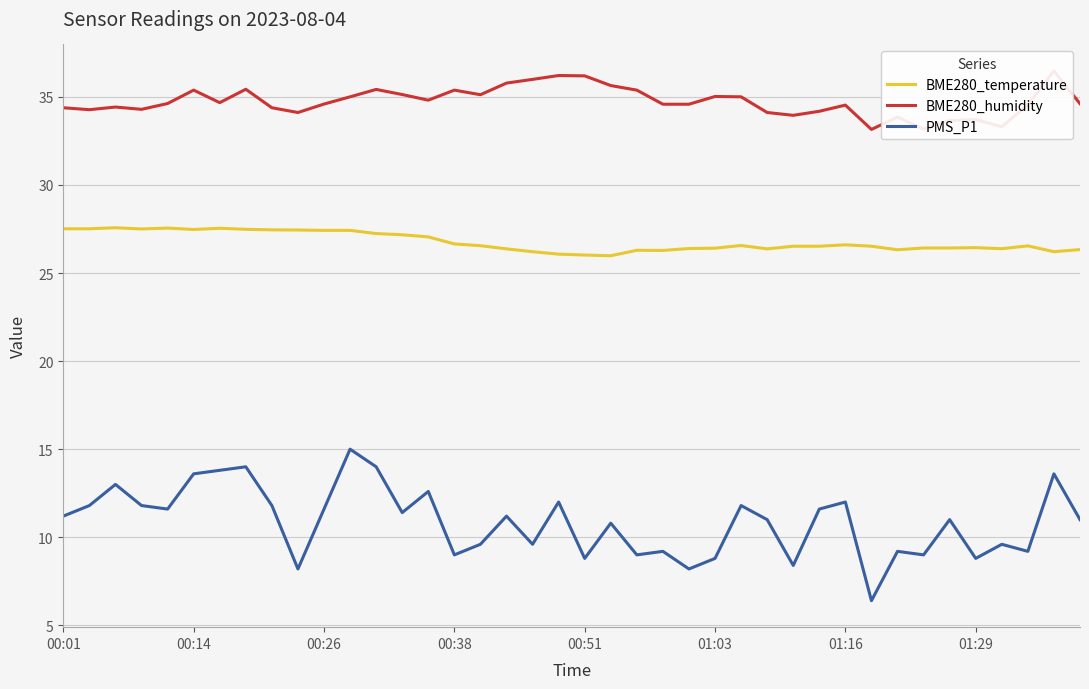

True or false: PMS_P1 and BME280_temperature cross at least once.

False